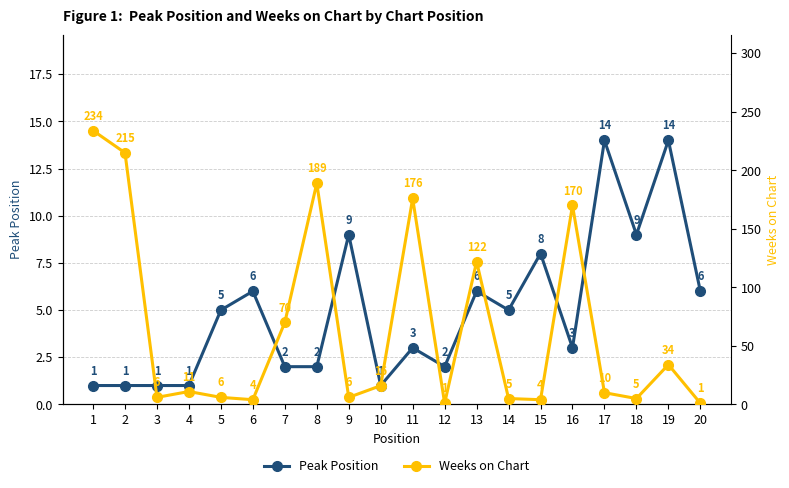

Rank the series by their average value, from lowest to highest.

Peak Position, Weeks on Chart